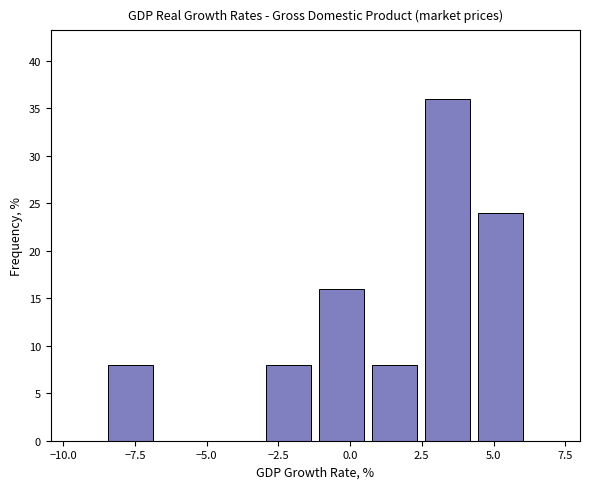

Read against the x-axis, roughly where is the centre of the tallest bar?

3.5